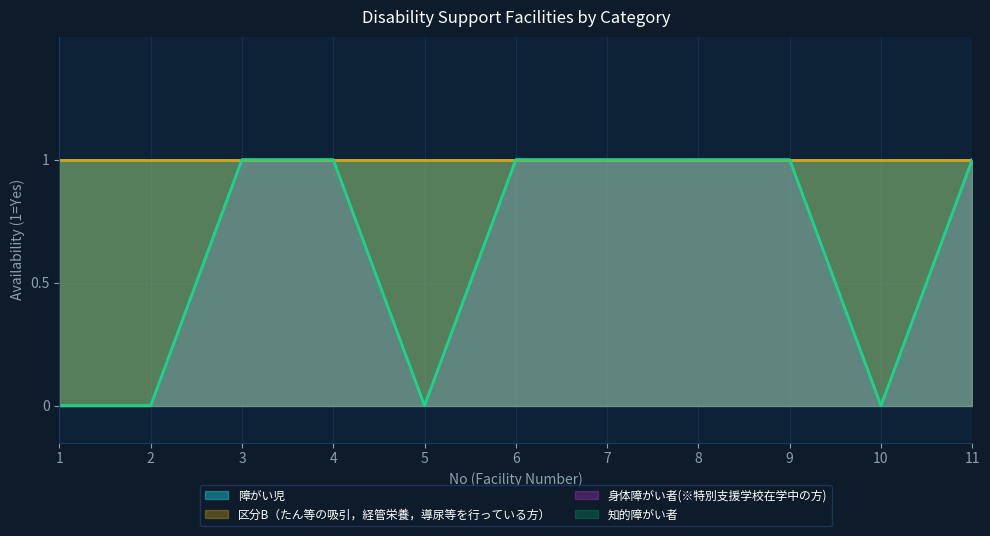

How many data points in 知的障がい者 are less than 1?

4